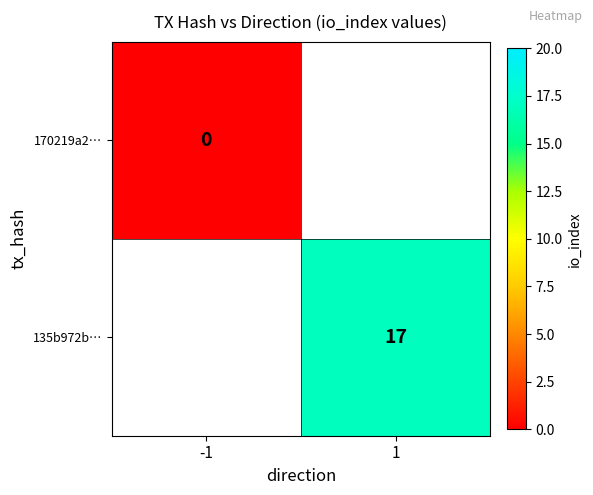

Which series has the largest range (max minus min)?

170219a2…